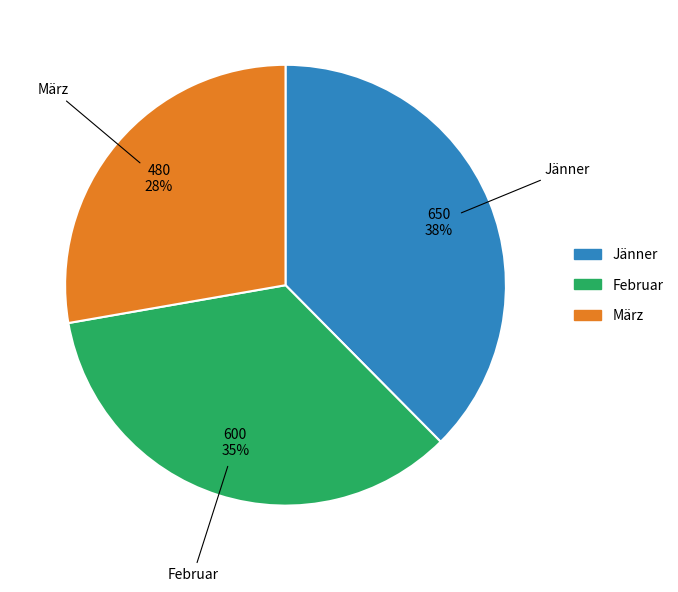

Which category has the smallest portion of the pie?

März